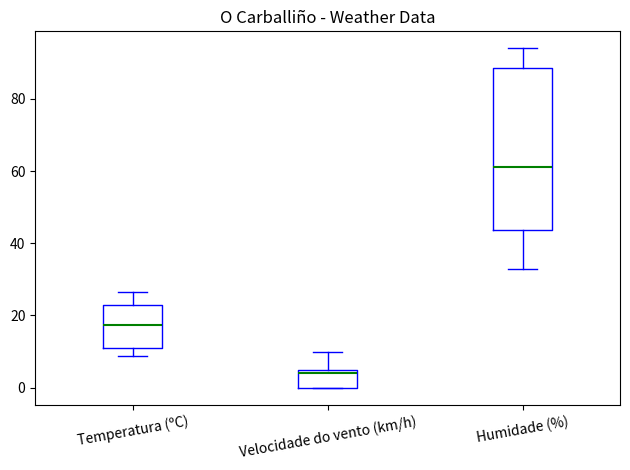

Where does the upper whisker of the box for Temperatura (ºC) end on the y-axis? The values are not printed on the chart, so give them approximately, as read against the axis.

26